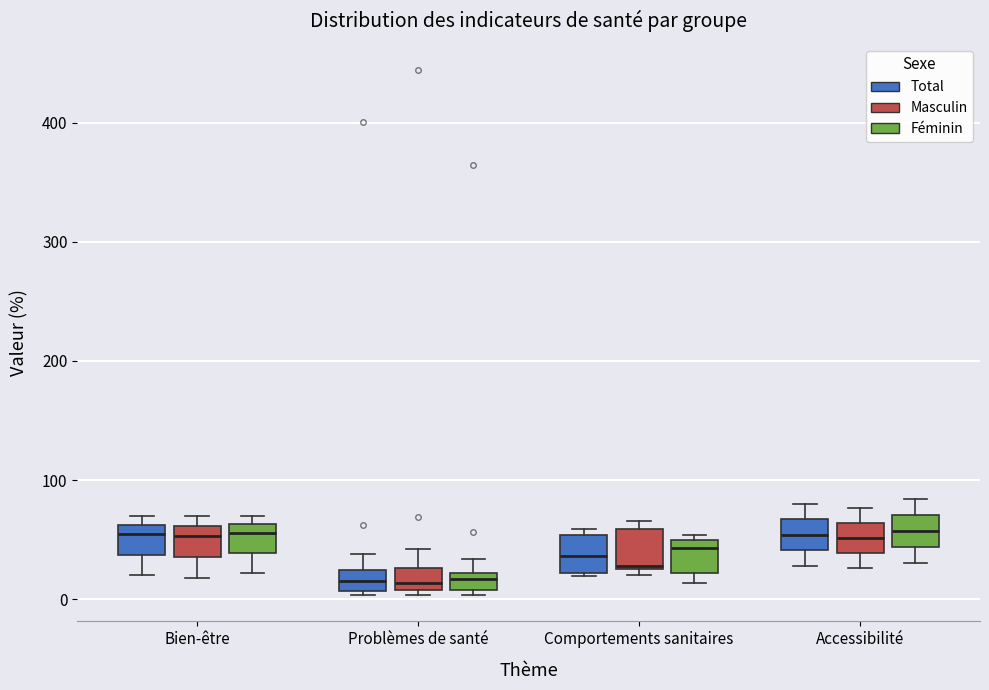

Where is the lower edge of the box for Accessibilité (Masculin) on the y-axis? The values are not printed on the chart, so give them approximately, as read against the axis.

40